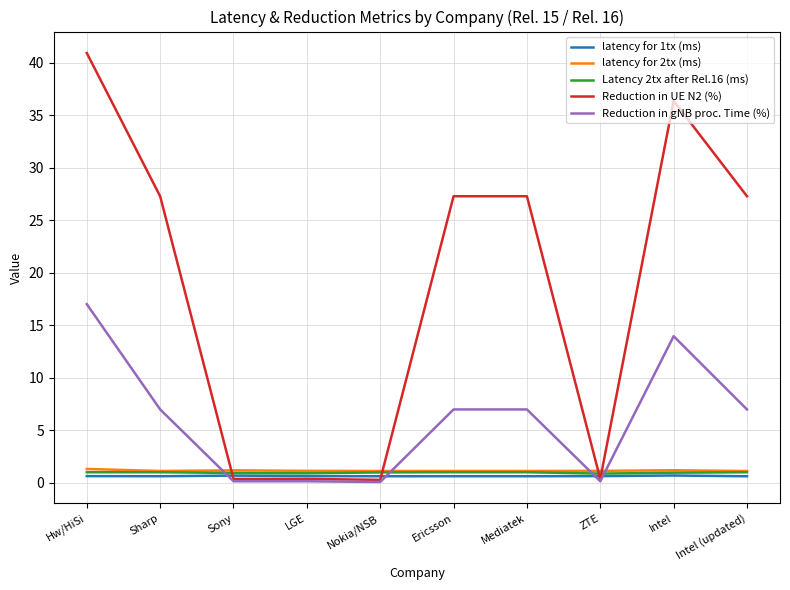

Is this an area chart (filled region under the line)?

No